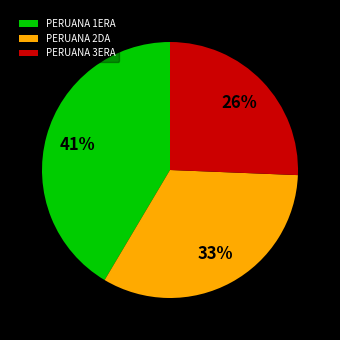

To the nearest percent, what is the average slice percentage?

33%